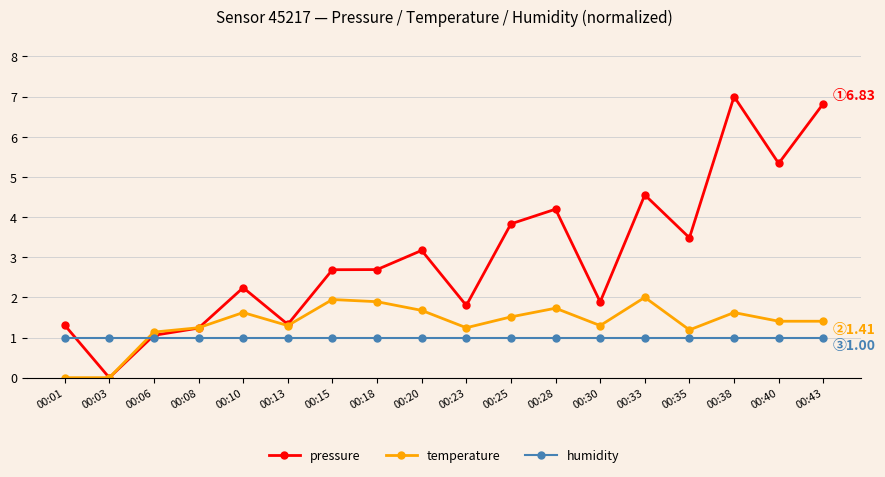

Where is pressure nearest to the value 3?

00:20